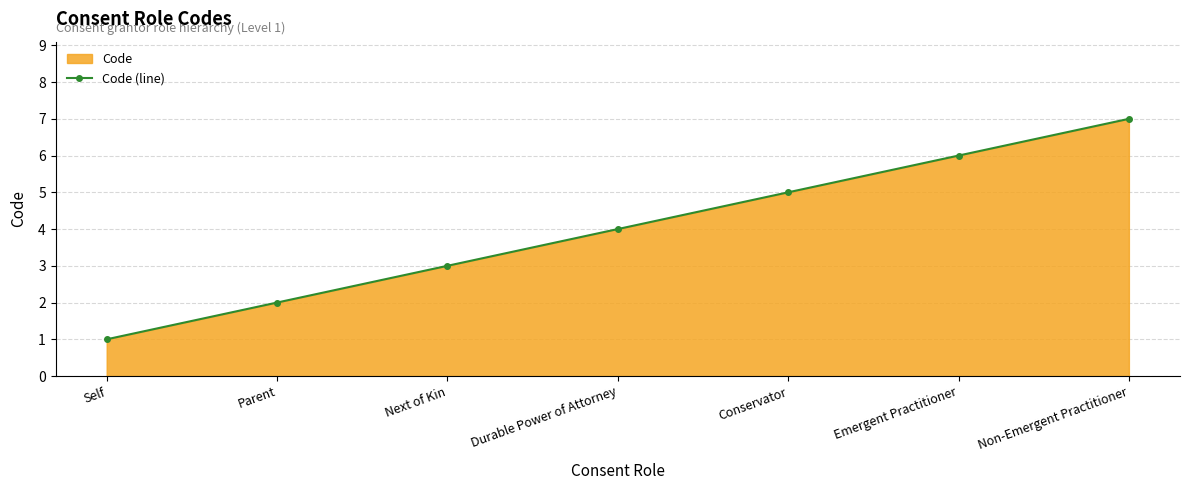

Between Next of Kin and Self, which is larger?

Next of Kin